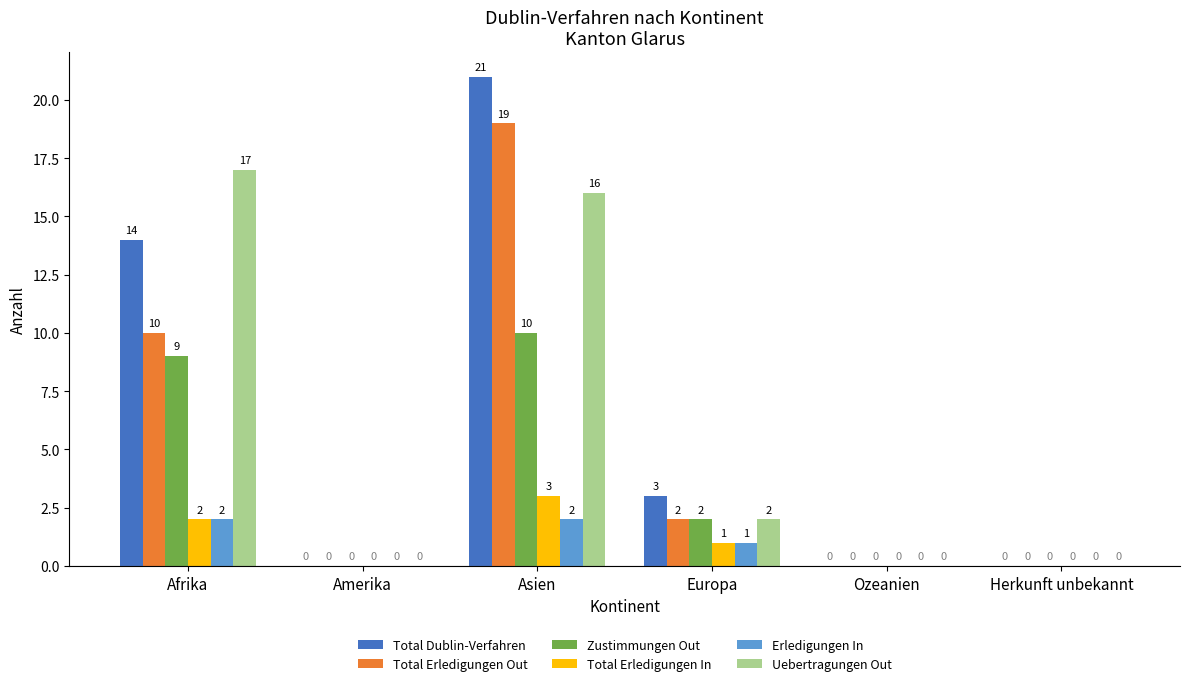

The Uebertragungen Out series shows 0 at Amerika. True or false?

True